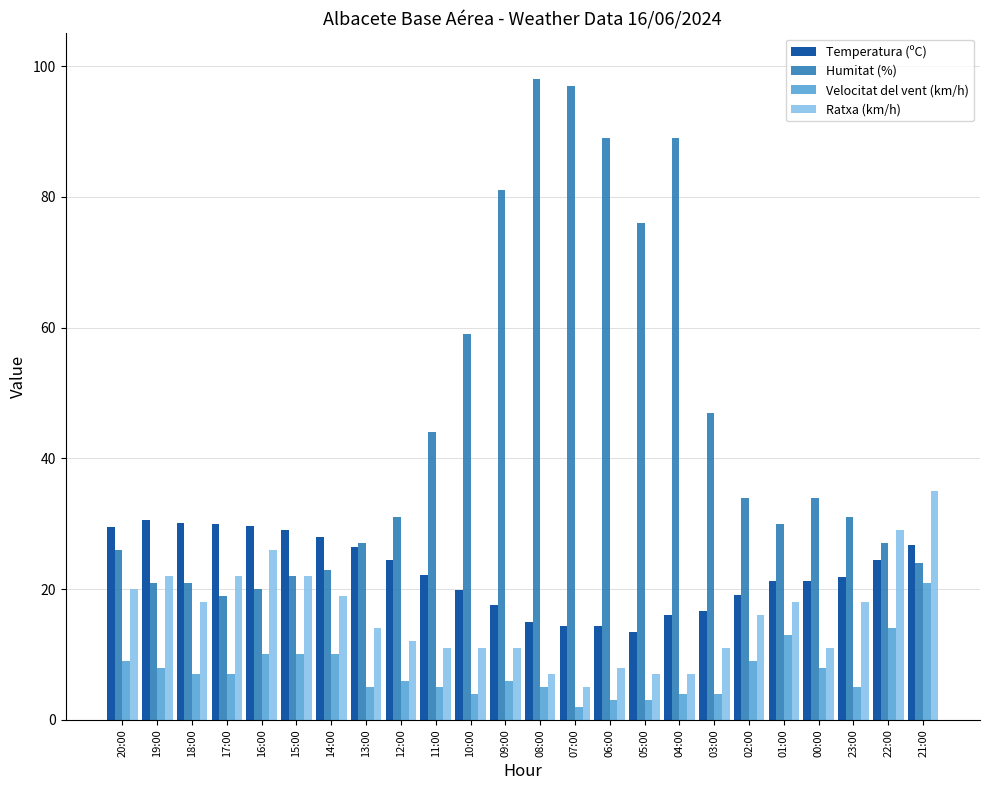

Where is Temperatura (ºC) nearest to the value 22?

23:00